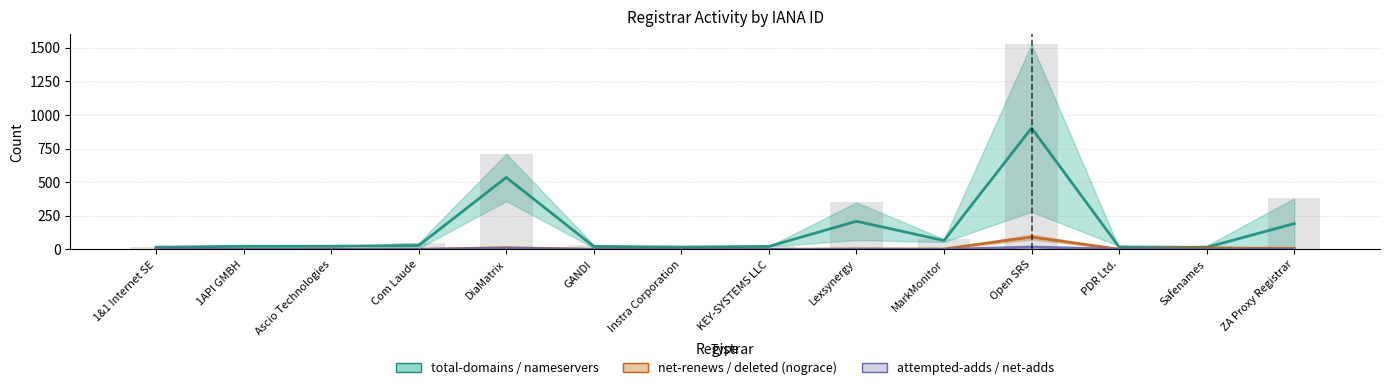

At how many categories does at least one series exceed 649?

1